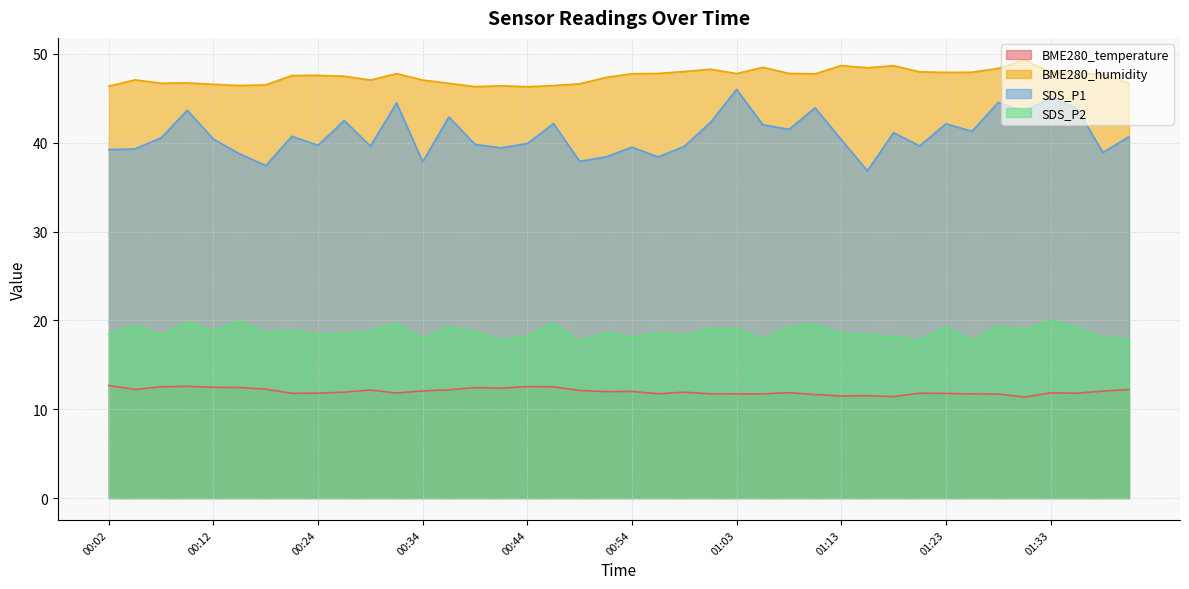

At how many categories does at least one series exceed 16?

40